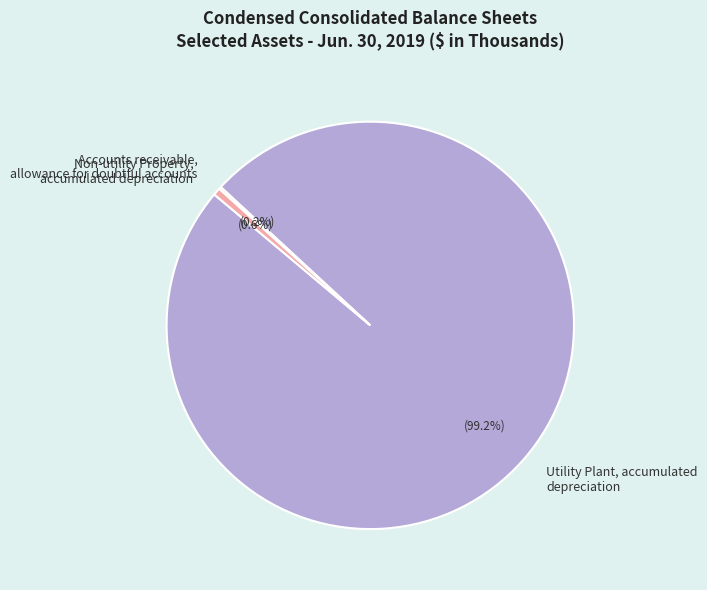

Between Utility Plant, accumulated depreciation and Non-utility Property, accumulated depreciation, which is larger?

Utility Plant, accumulated depreciation